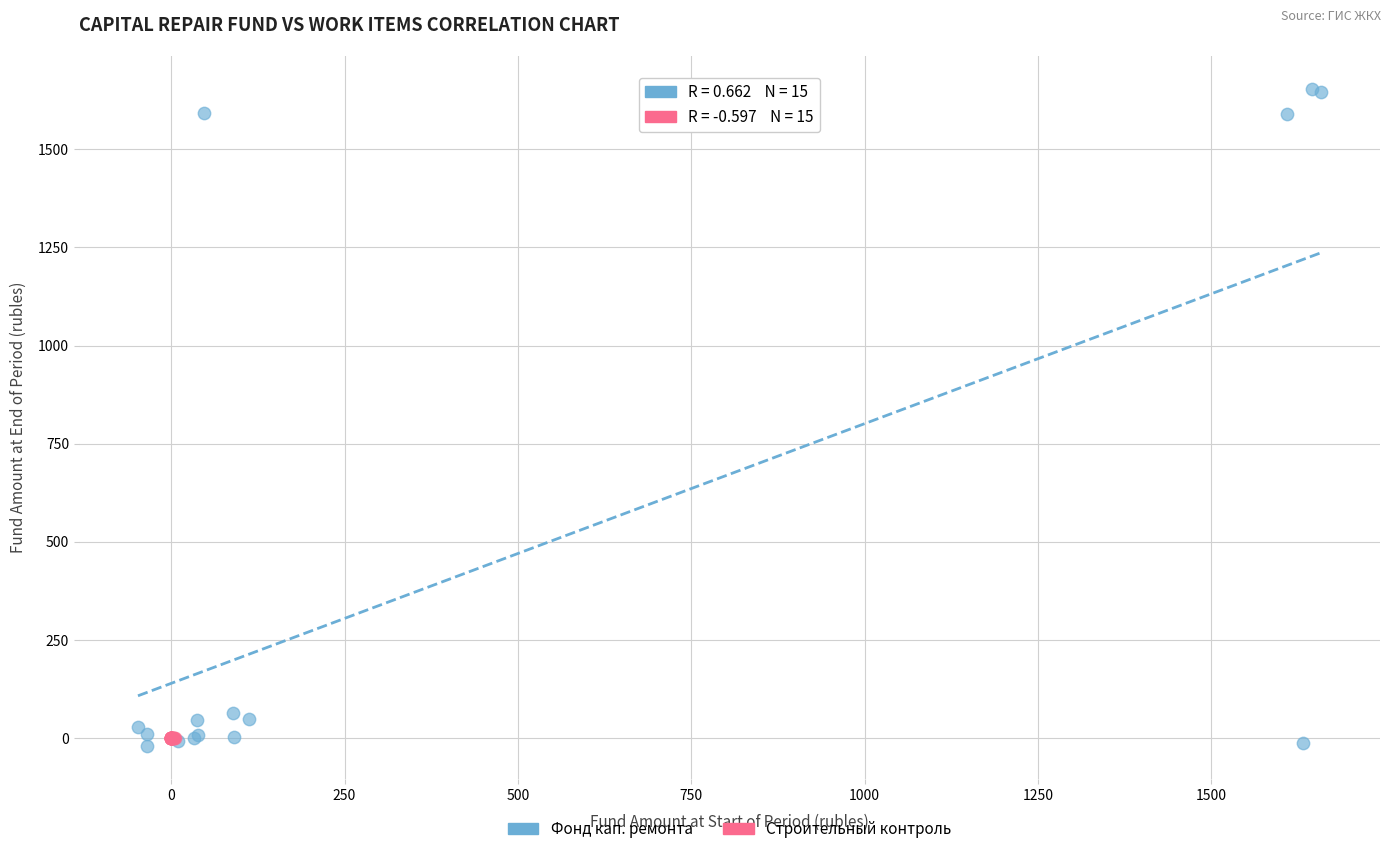

Which series reaches the maximum Y coordinate?

Фонд кап. ремонта